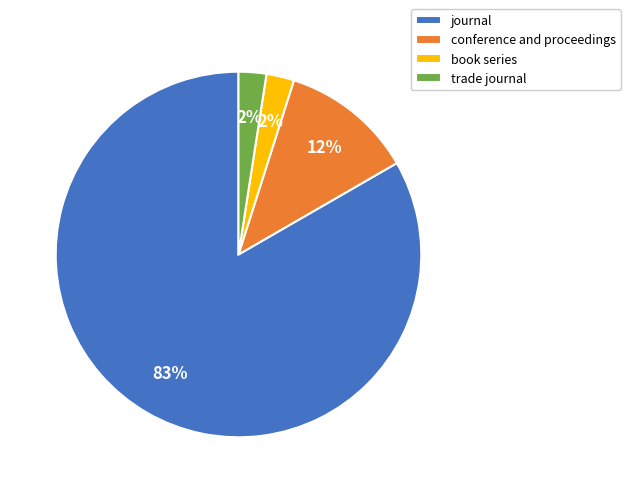

Which has a higher value, conference and proceedings or trade journal?

conference and proceedings